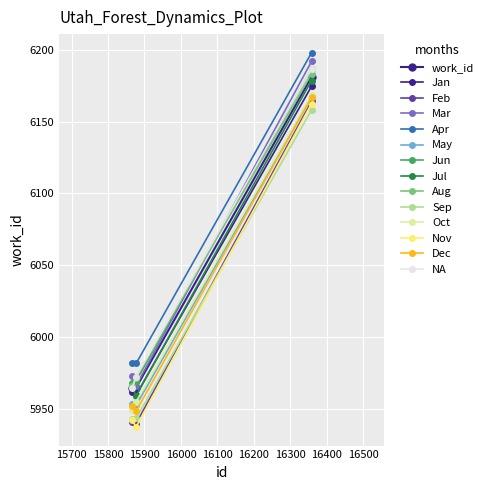

At which category does the chart reach its peak across all series?

16358